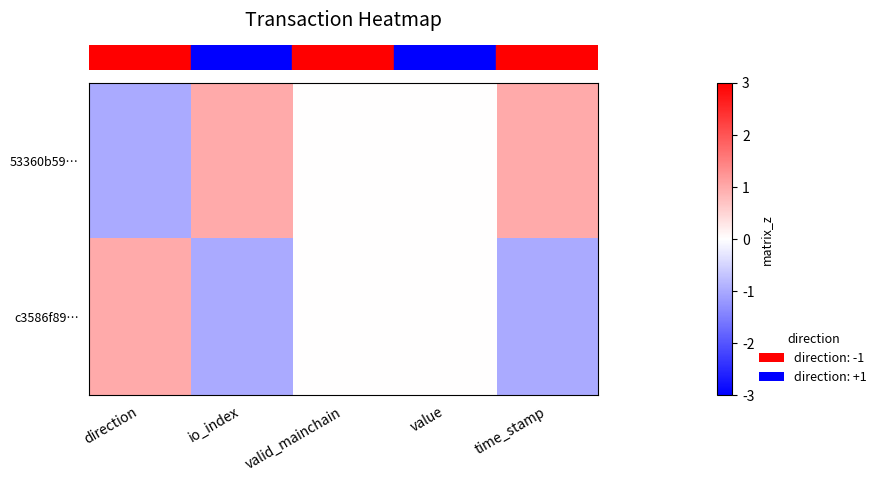

List the series in order of their overall mean, lowest first.

row_1, row_0